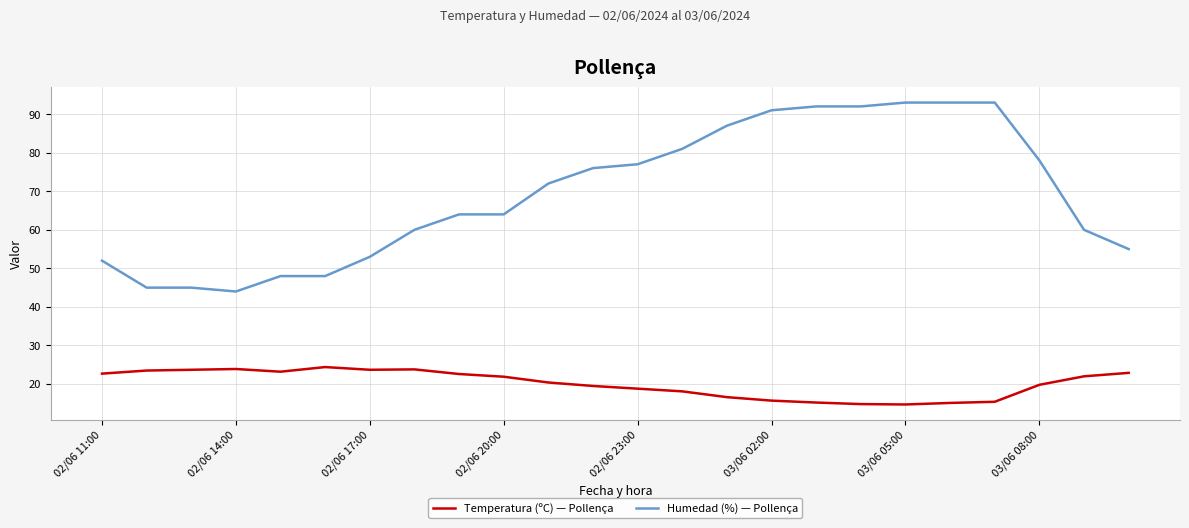

True or false: Humedad (%) — Pollença and Temperatura (ºC) — Pollença intersect in this chart.

False